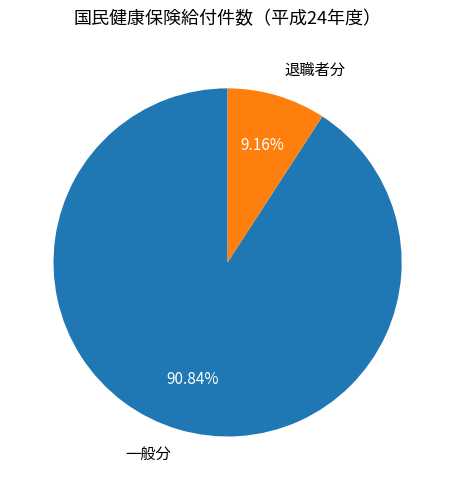

What percentage do 退職者分 and 一般分 together represent?

100.0%